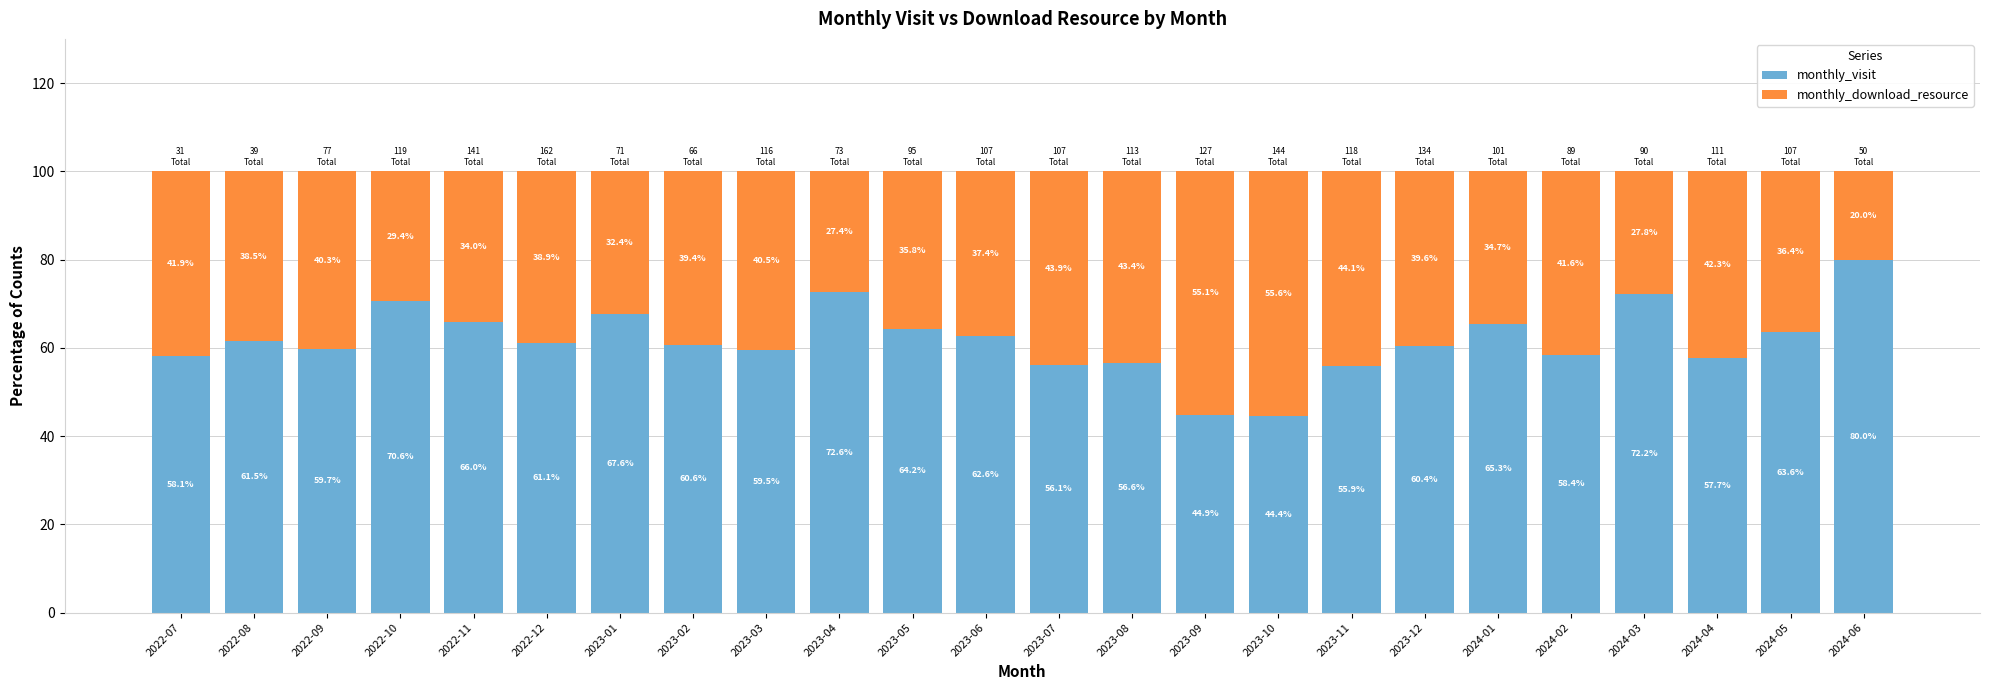

Are the bars grouped side by side (vs. stacked)?

No